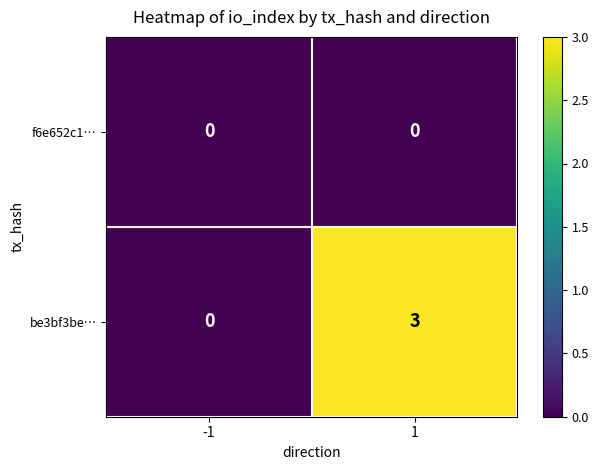

Is it true that f6e652c1… equals 0 at 1?

True